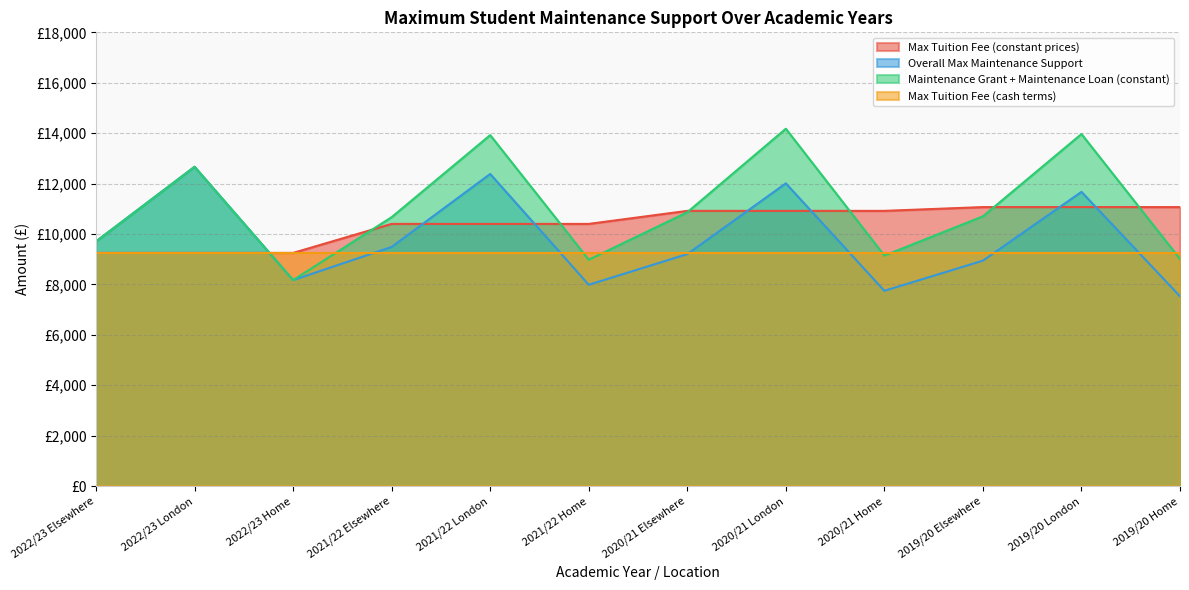

Does the chart have visible grid lines?

Yes